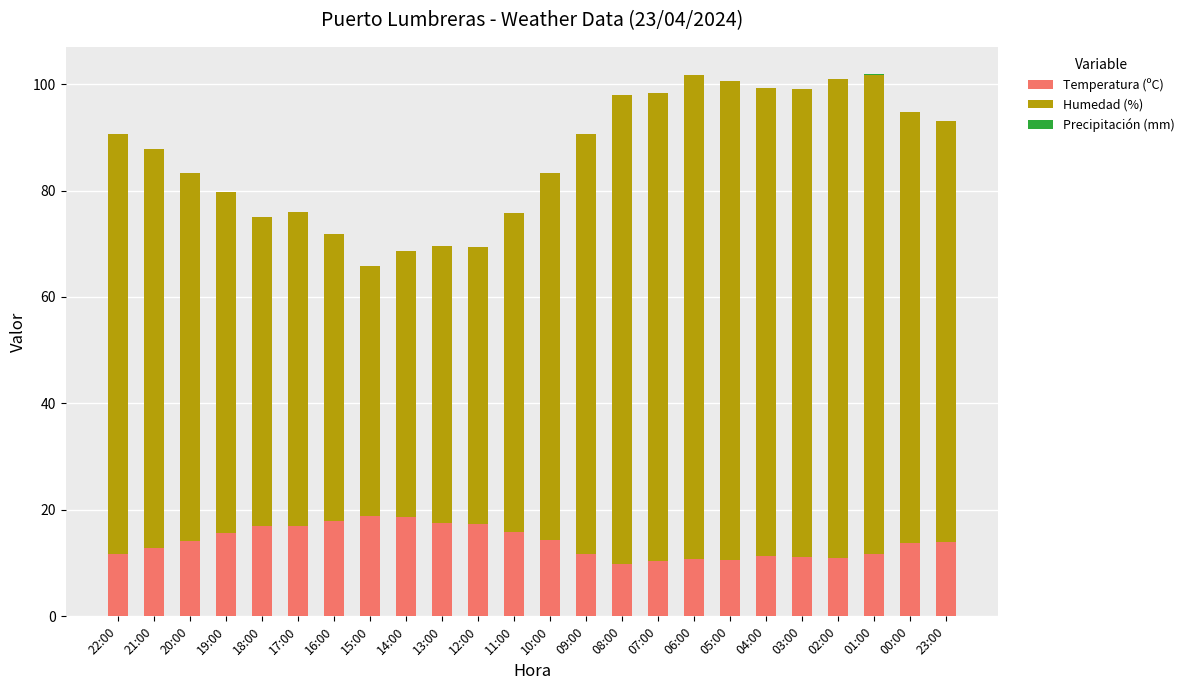

What is the highest value of the Temperatura (ºC) series?

18.8